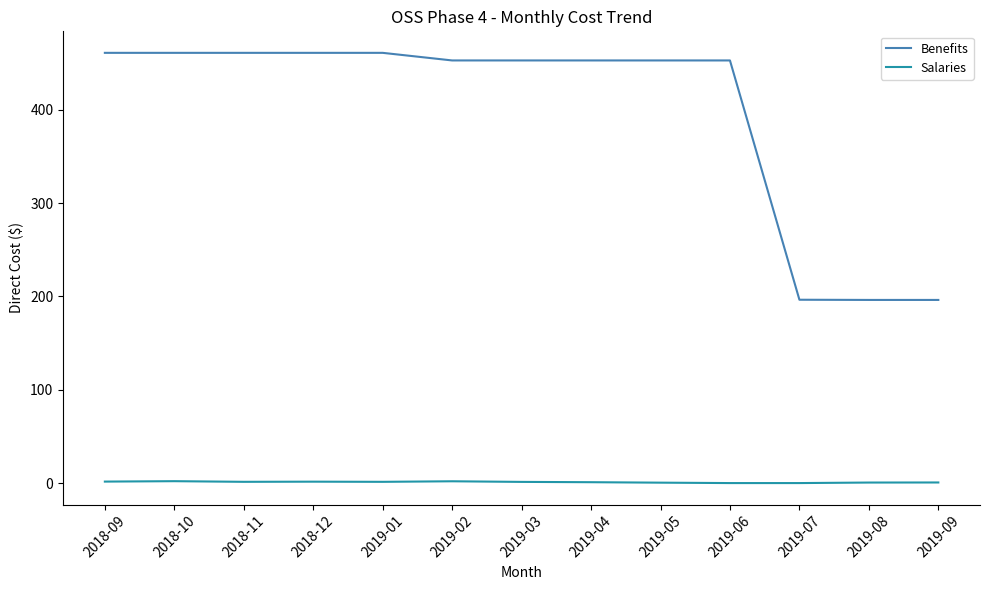

True or false: Benefits and Salaries cross at least once.

False